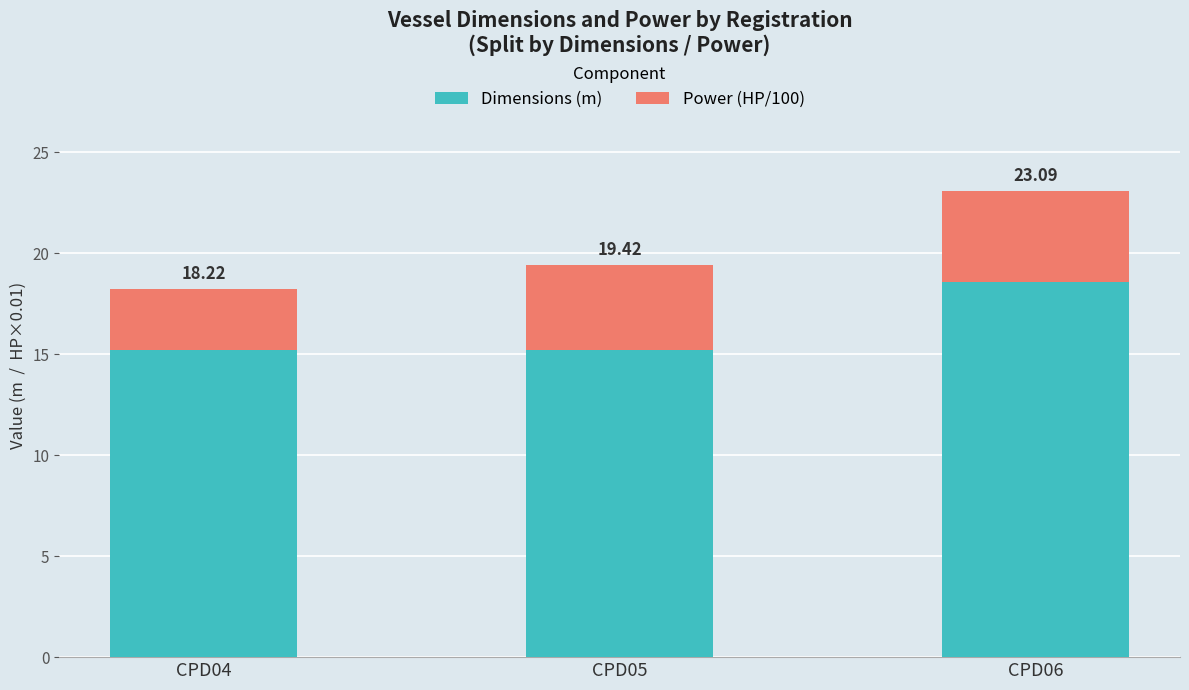

Between CPD04 and CPD05, which series saw the biggest shift?

Power (HP/100)